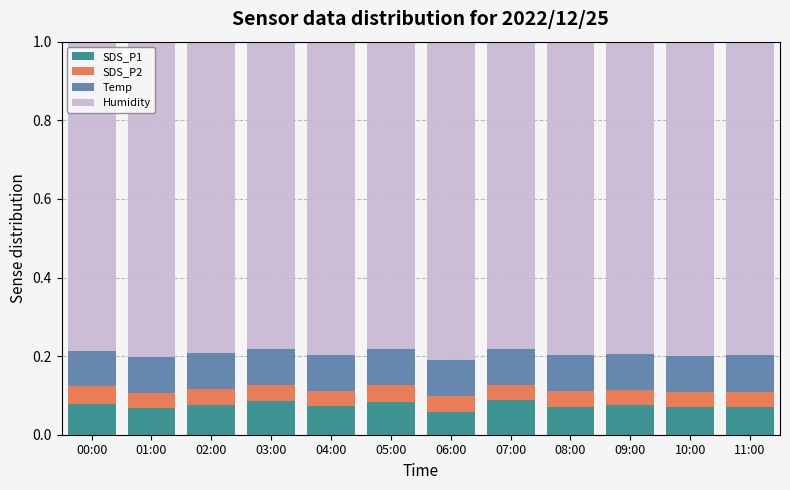

The value of SDS_P1 at 07:00 is 0.1. True or false?

True